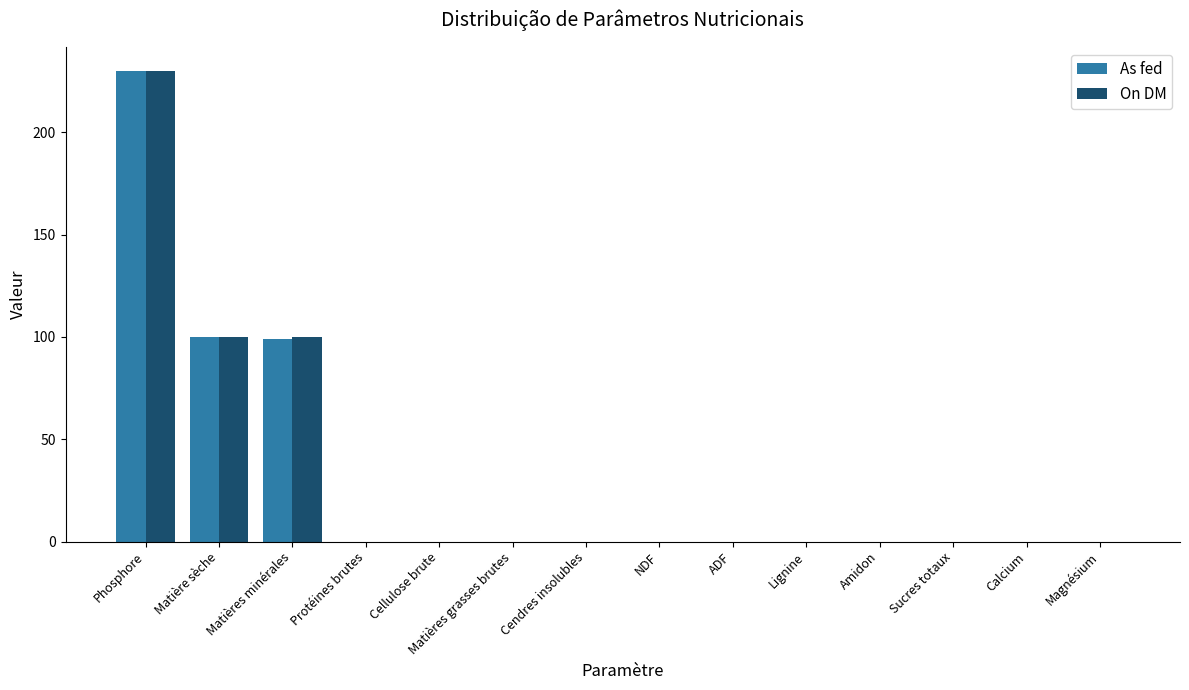

What is the sum of all On DM values?

430.0